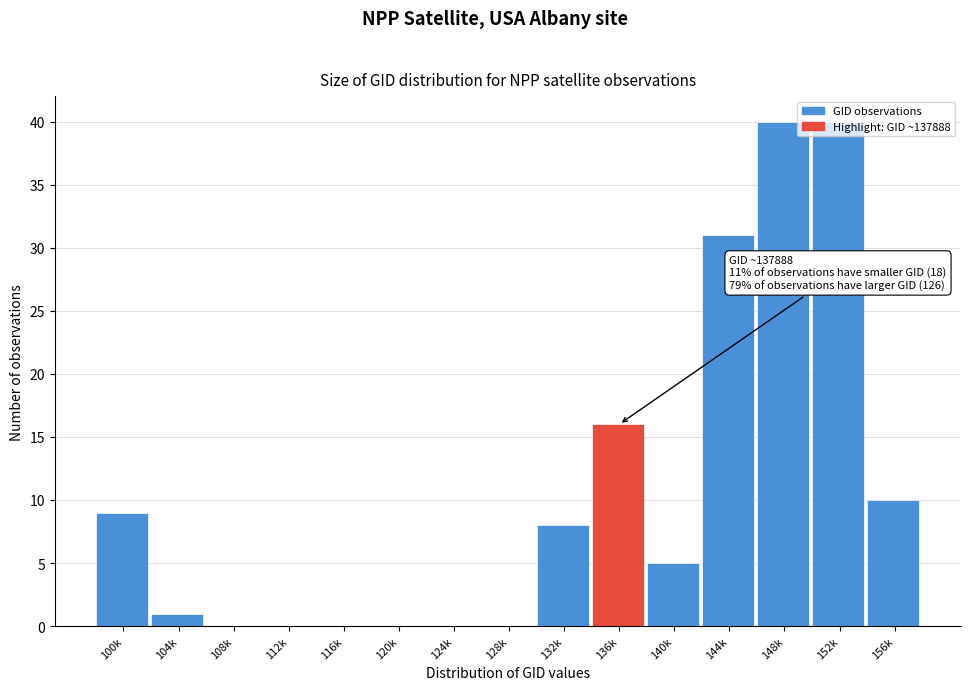

Where is the data nearest to the value 20?

136k